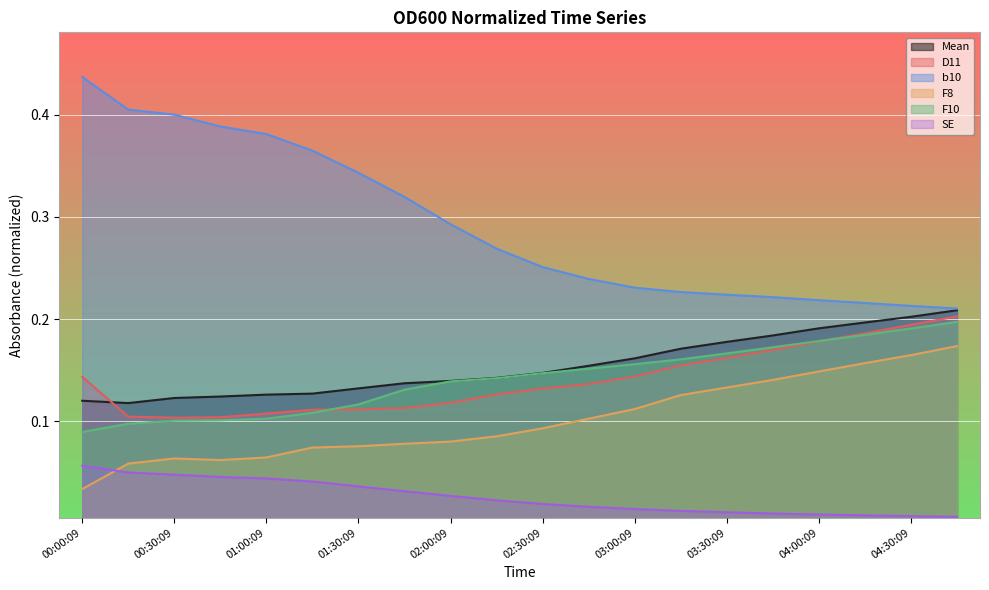

What is the approximate value of F10 at 02:00:09?

0.1